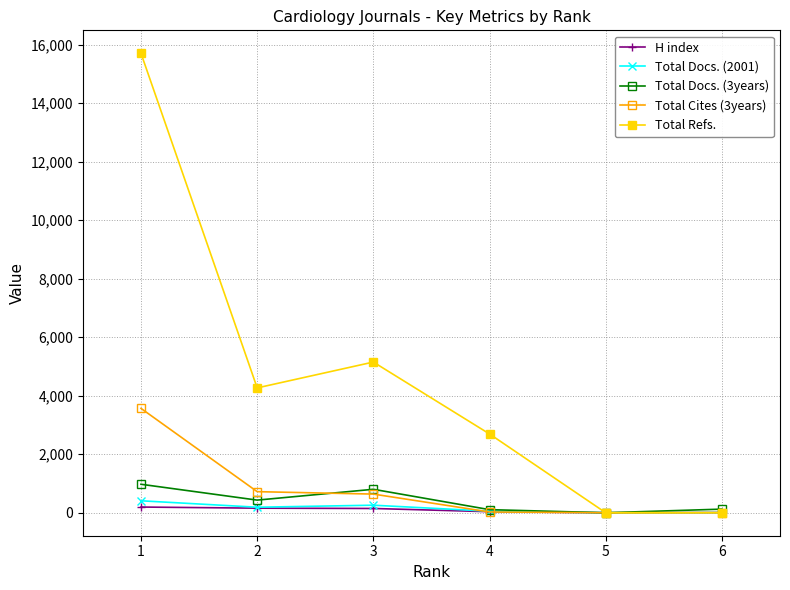

At how many categories does at least one series exceed 13318?

1